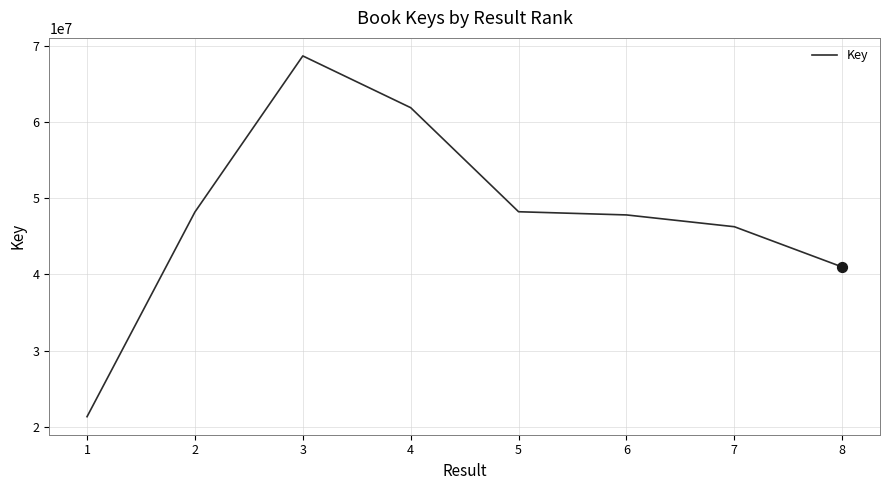

What is the change in value from 3 to 4?

-6797656